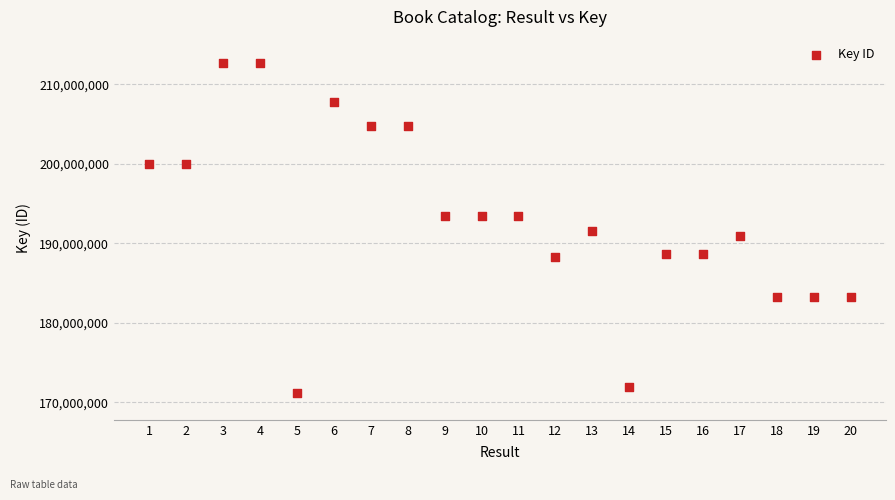

What is the range of X values (max minus min)?

19